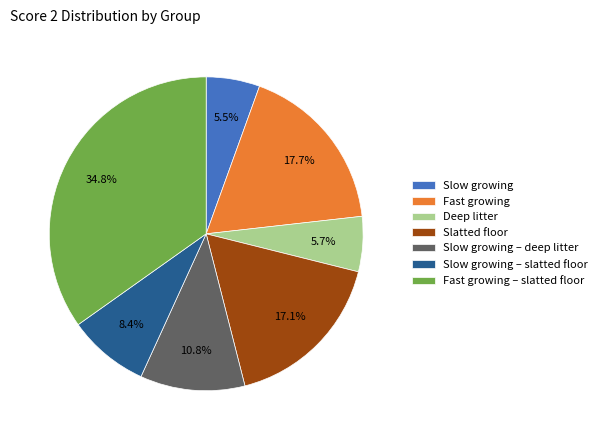

Which category has the biggest portion of the pie?

Fast growing – slatted floor